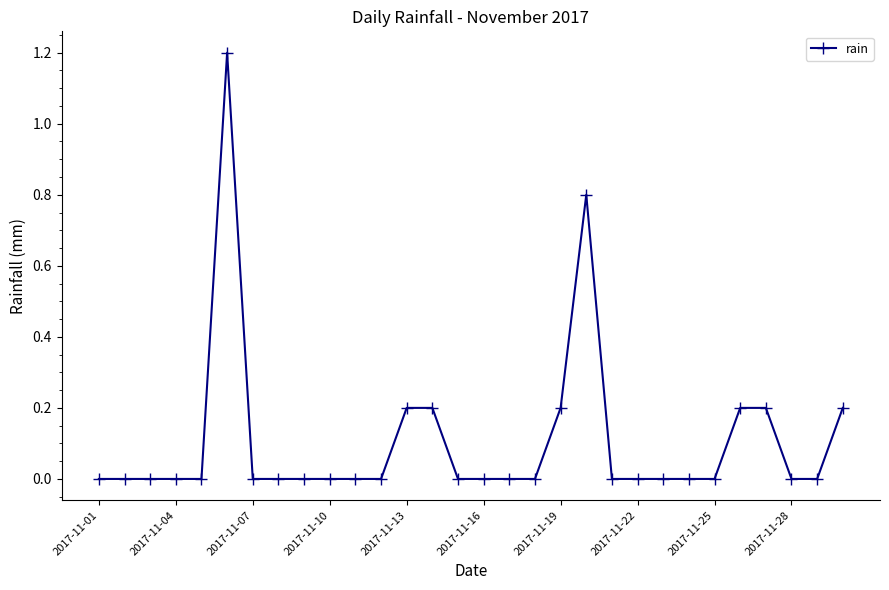

What is the difference between the maximum and second lowest values?

1.2